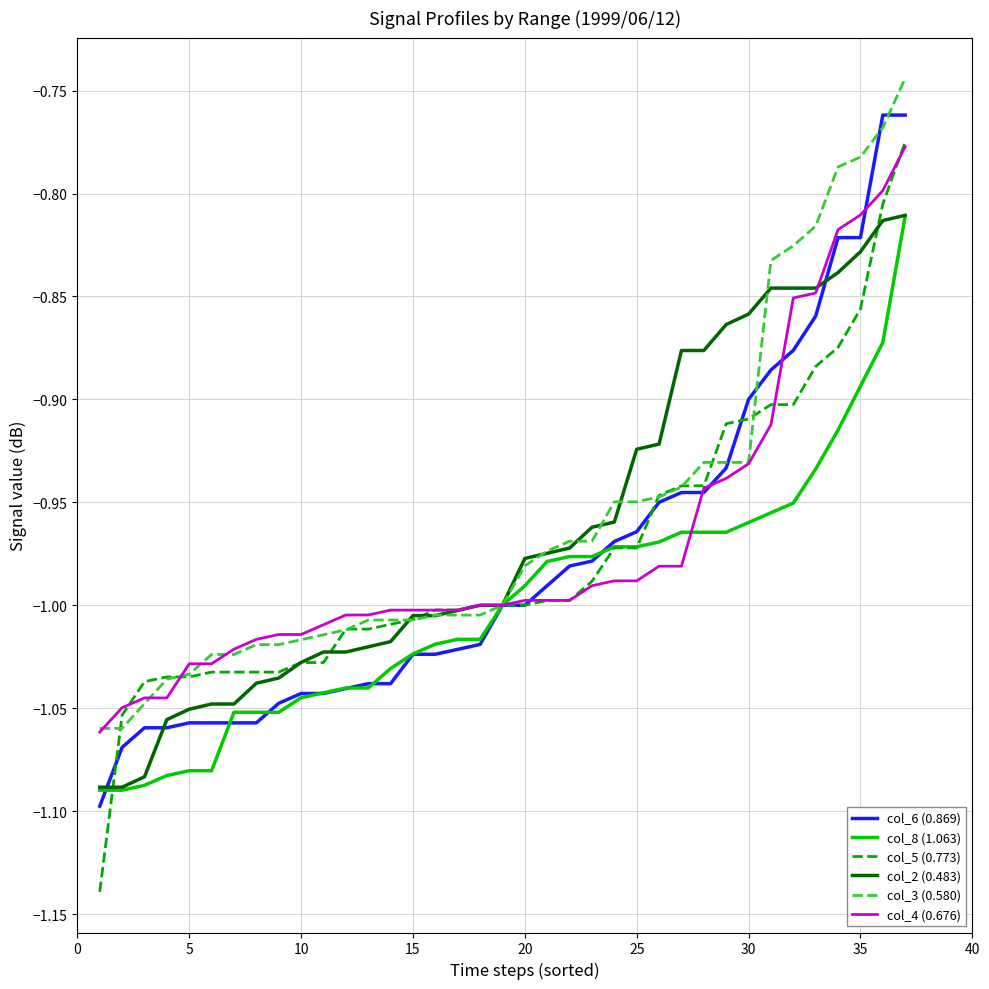

Which series has the widest spread of values?

col_5 (0.773)